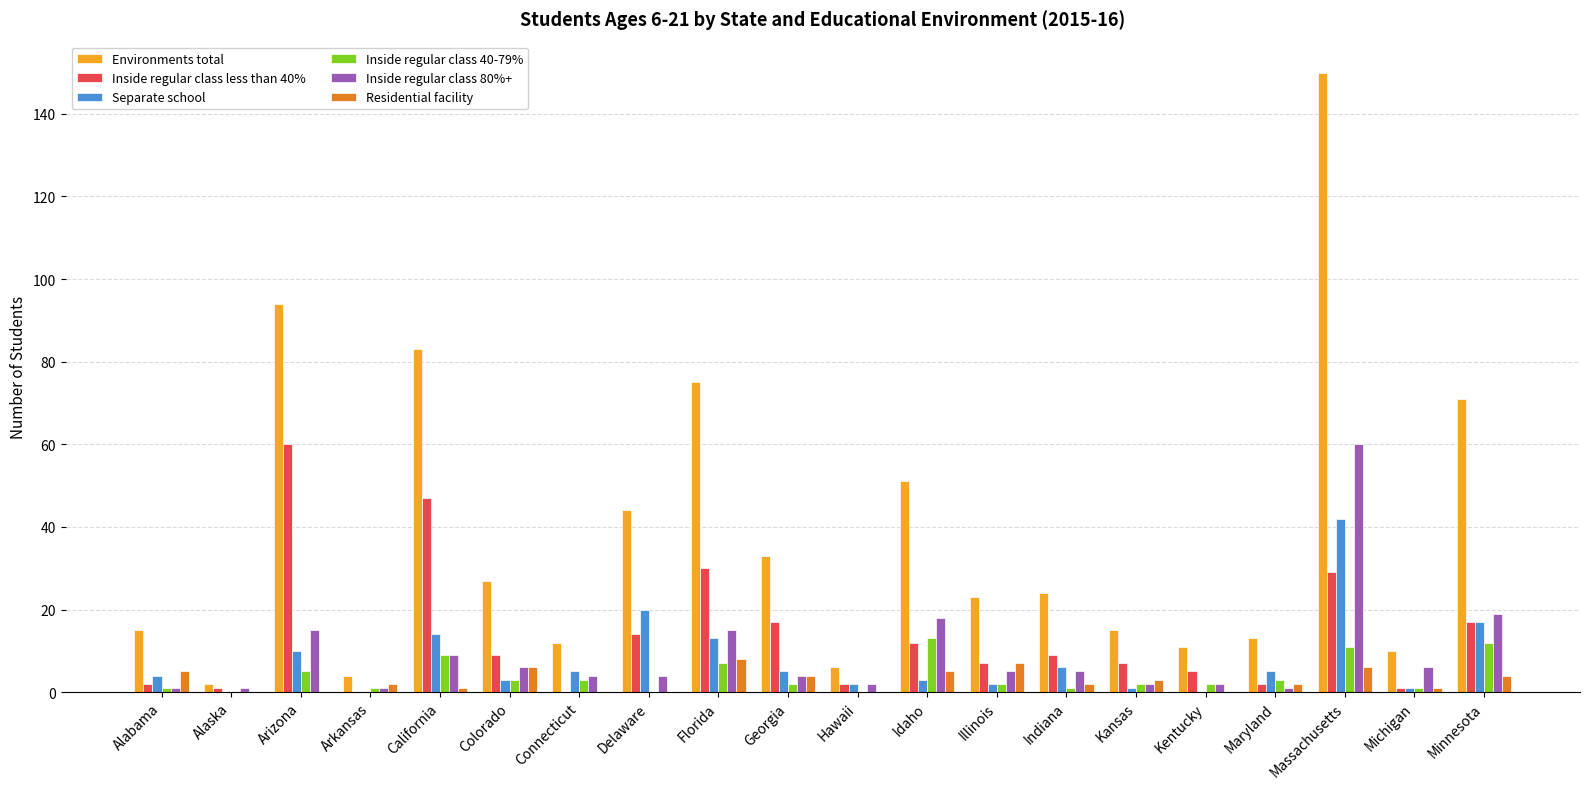

Which category has the highest value across all series?

Massachusetts